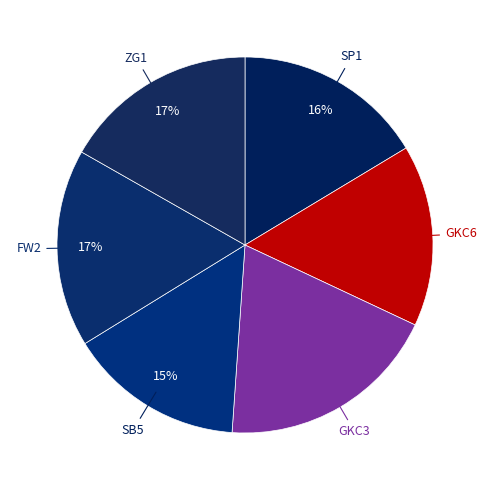

Is there a majority slice in this chart?

No